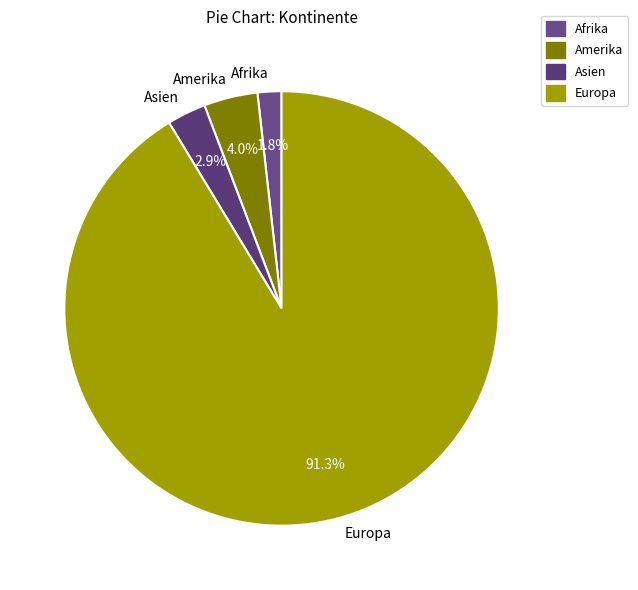

To the nearest percent, what is the combined percentage of Asien and Afrika?

5%